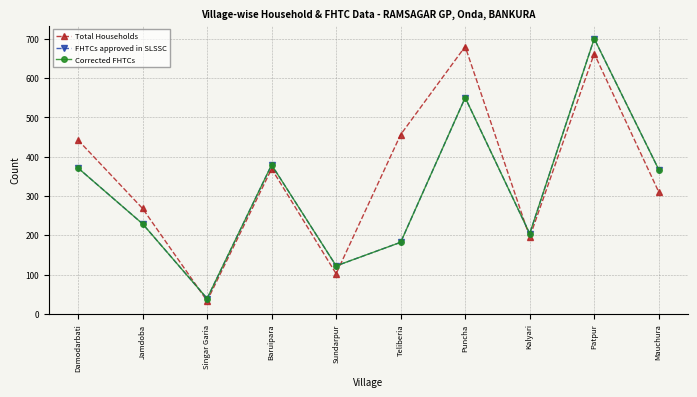

How many intersections are there between FHTCs approved in SLSSC and Total Households?

3